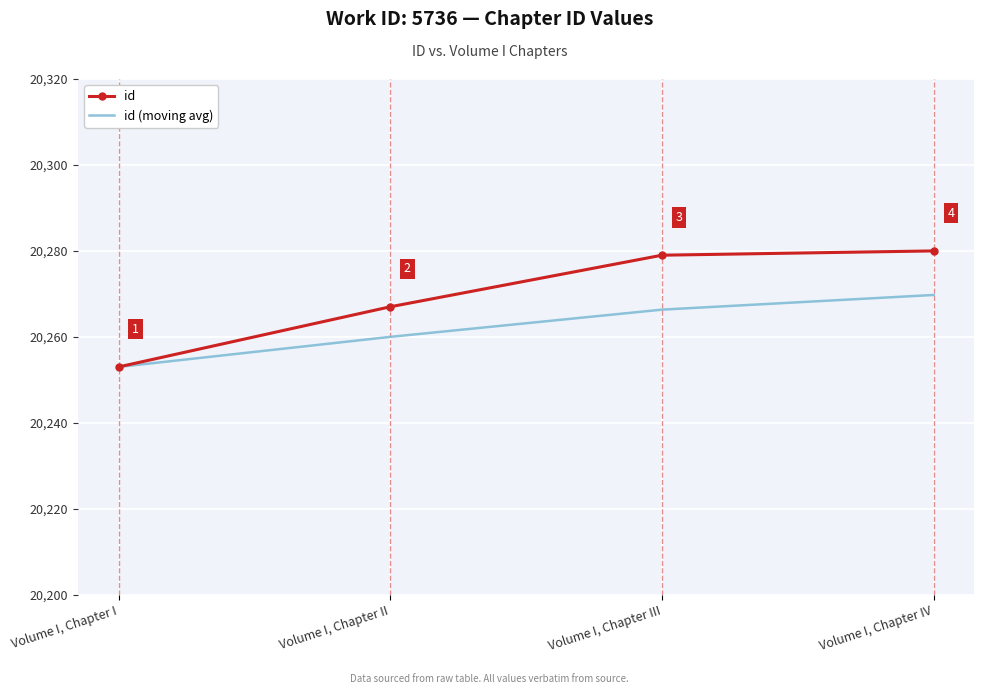

What position from the right is Volume I, Chapter IV?

1